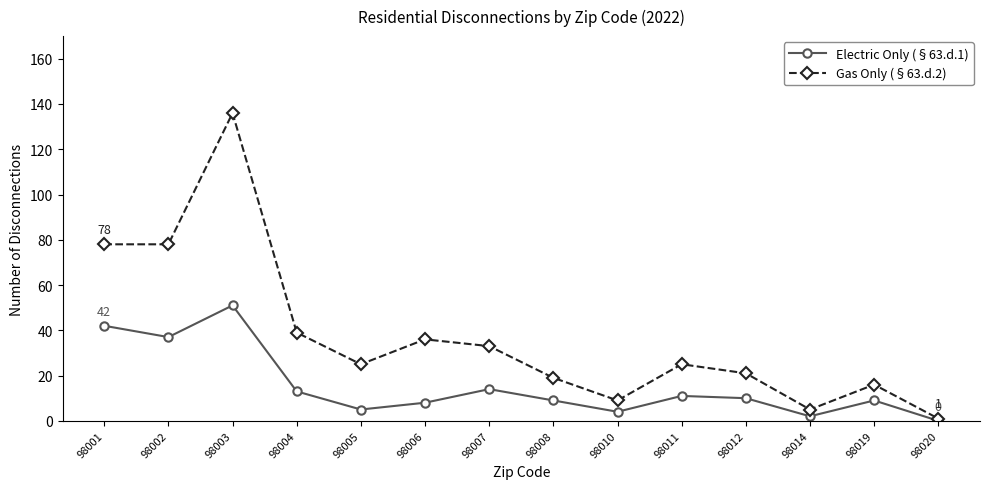

Reading left to right, transcribe all the data shown in this chart.

Electric Only (§63.d.1): 98001=42	98002=37	98003=51	98004=13	98005=5	98006=8	98007=14	98008=9	98010=4	98011=11	98012=10	98014=2	98019=9	98020=0
Gas Only (§63.d.2): 98001=78	98002=78	98003=136	98004=39	98005=25	98006=36	98007=33	98008=19	98010=9	98011=25	98012=21	98014=5	98019=16	98020=1